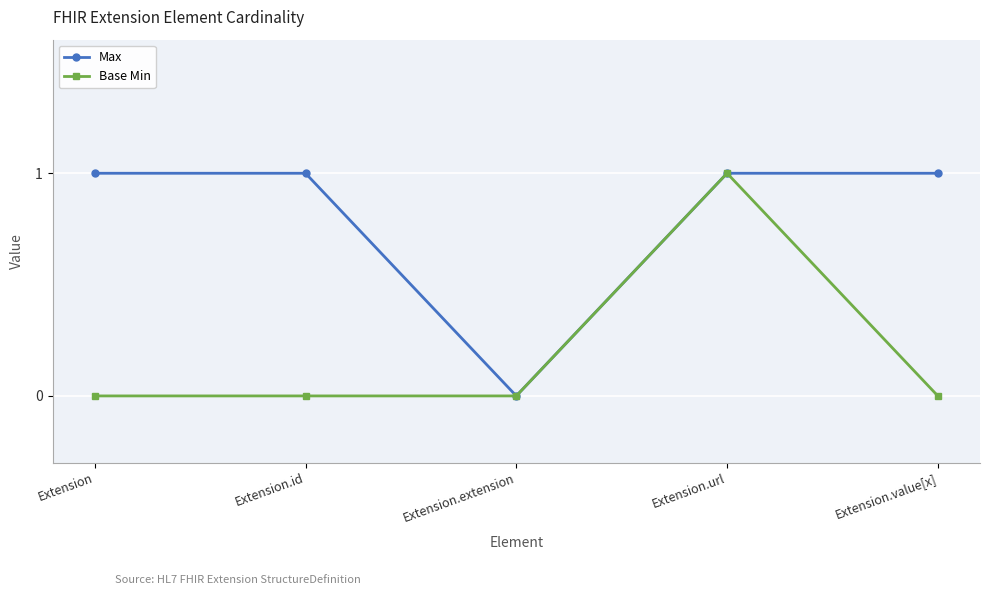

Reading left to right, extract all data points from this chart.

Max: Extension=1	Extension.id=1	Extension.extension=0	Extension.url=1	Extension.value[x]=1
Base Min: Extension=0	Extension.id=0	Extension.extension=0	Extension.url=1	Extension.value[x]=0